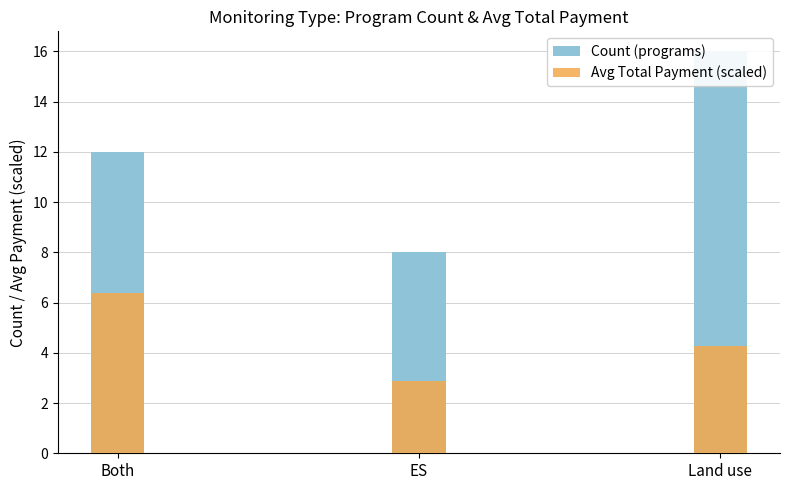

True or false: Avg Total Payment (scaled) has a value of 6.4 at Both.

True